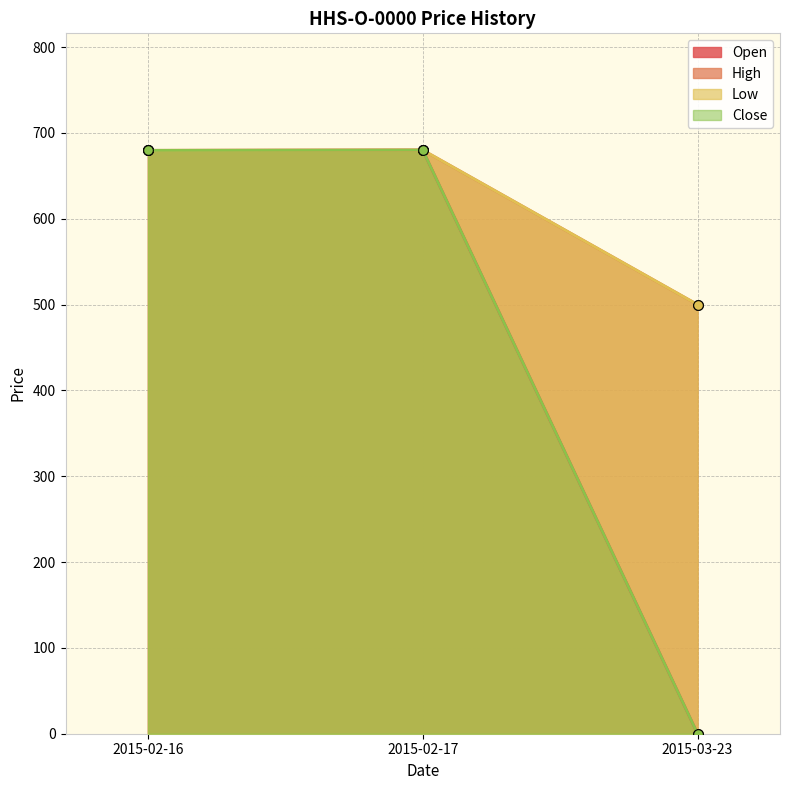

At which label is Close closest to 340?

2015-02-16